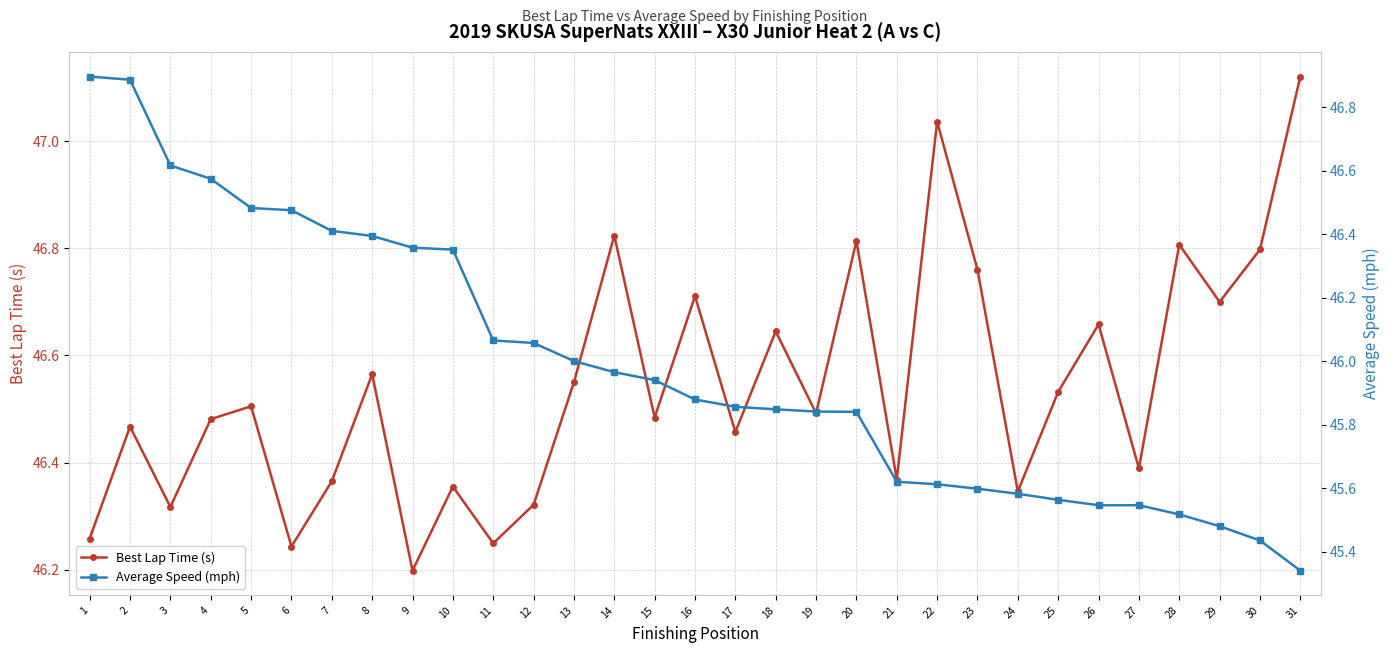

What are all the series names shown in the legend?

Best Lap Time (s), Average Speed (mph)